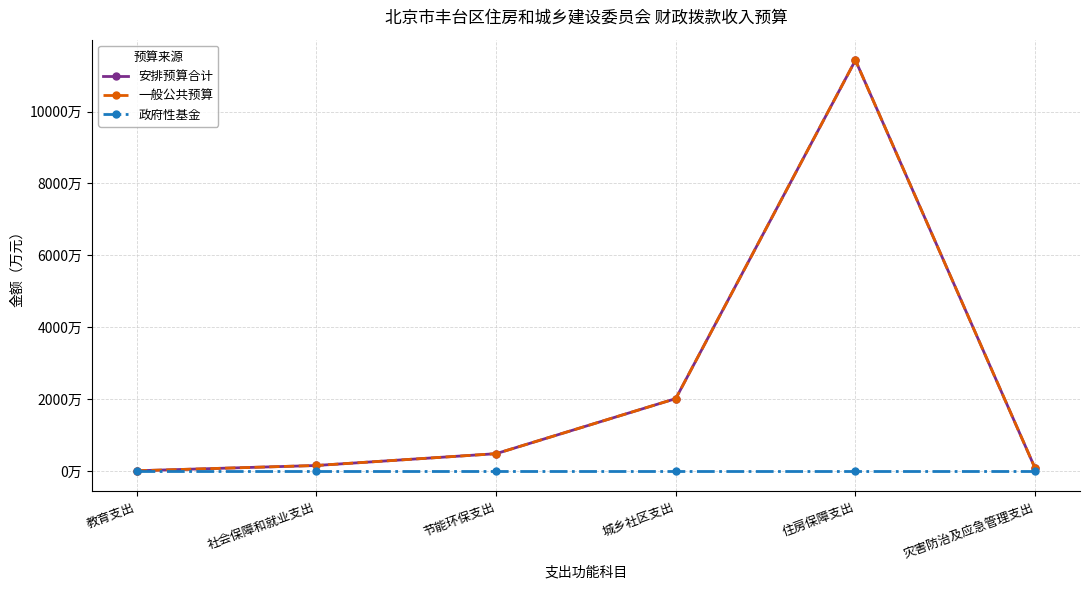

What is the label of the 6th point from the right?

教育支出